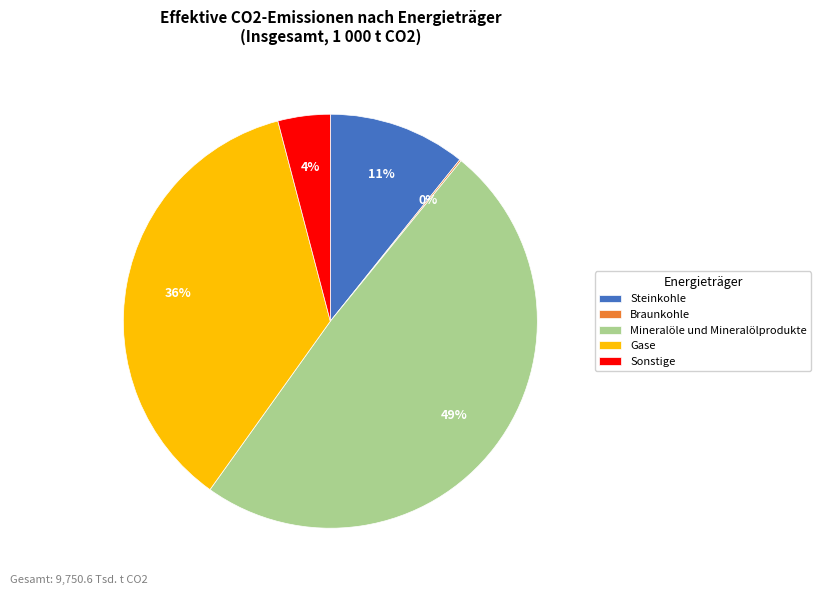

What percentage is the Steinkohle slice, to the nearest percent?

11%